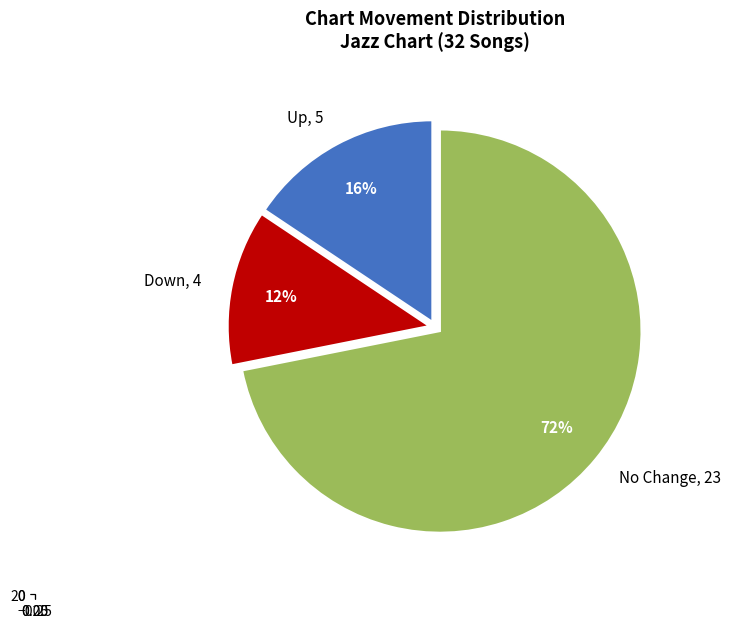

What is the smallest slice in the pie chart?

down